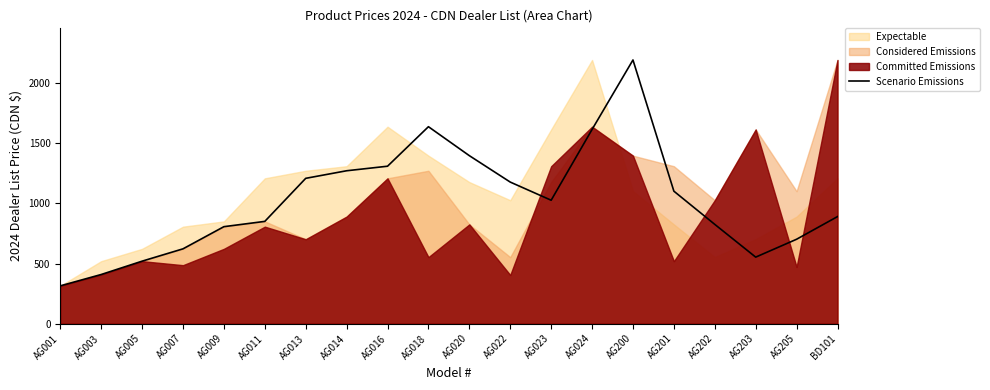

How many lines are shown in the chart?

1